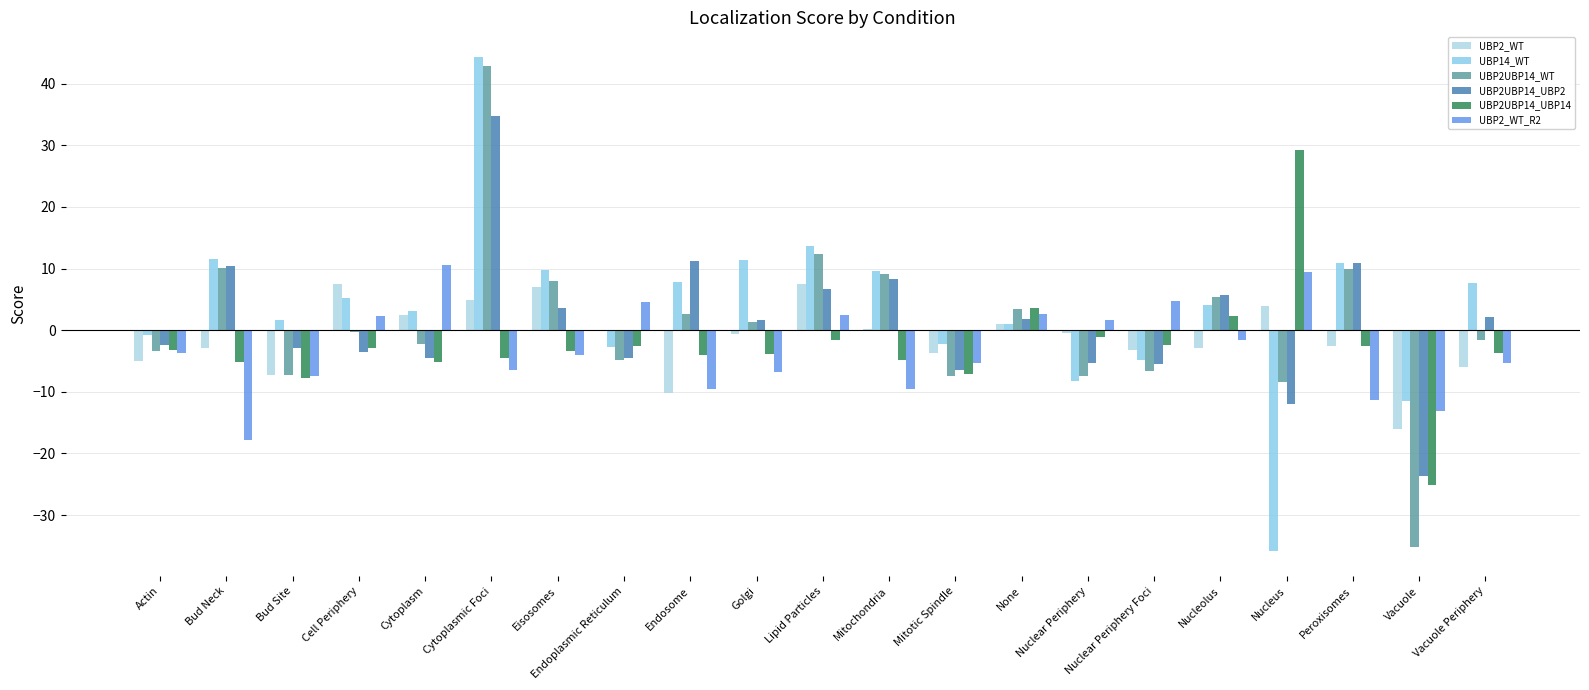

How many categories are shown in the chart?

21